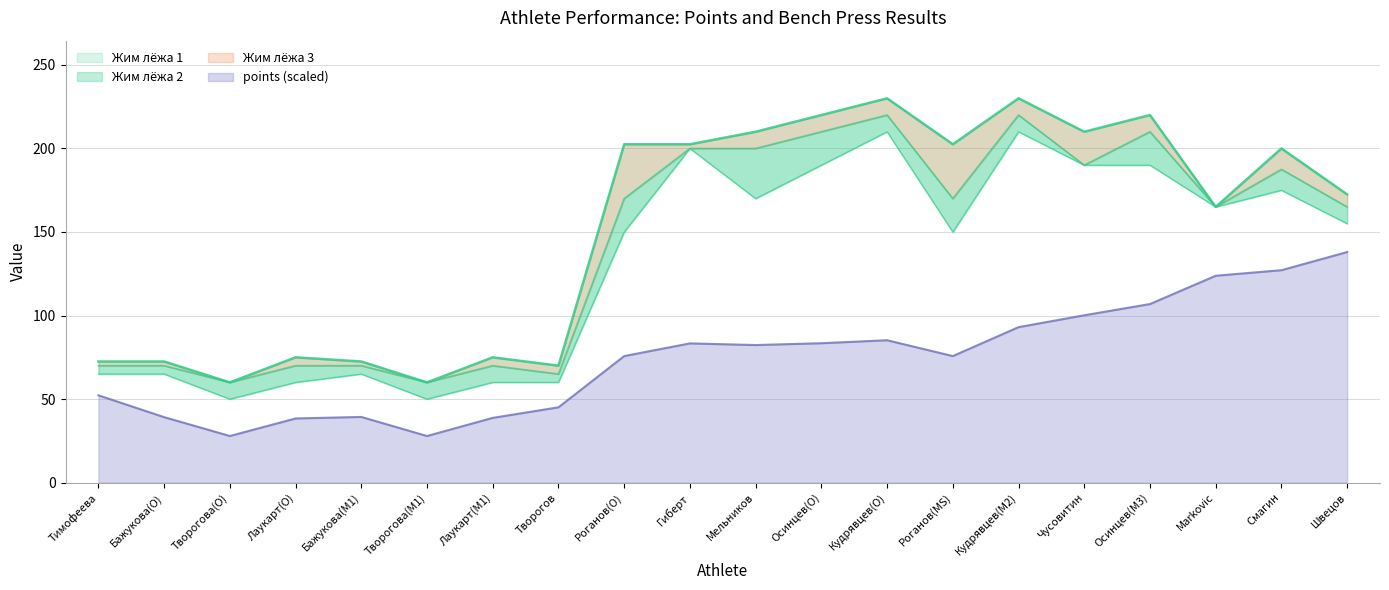

What is the difference between the points values at Смагин and Творогов?

82.1